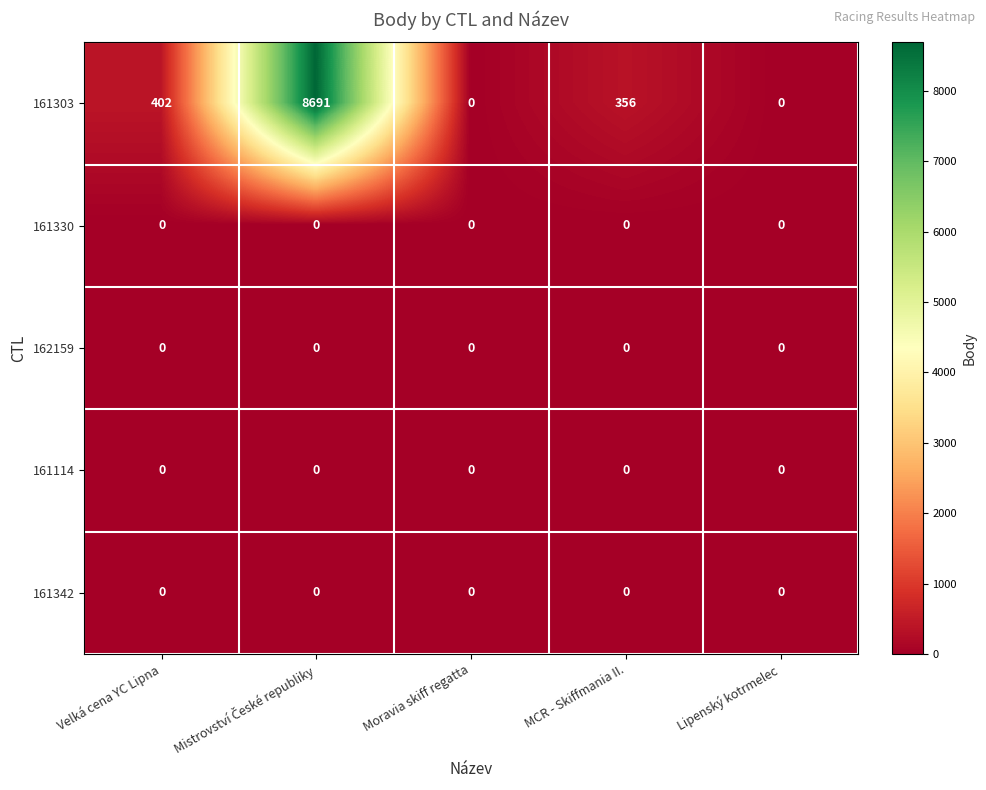

What is the difference between the highest and lowest values at Velká cena YC Lipna?

402